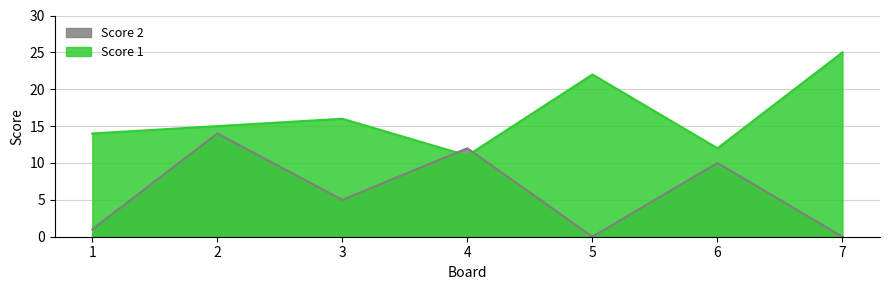

Which series changed the most between 1 and 5?

Score 1